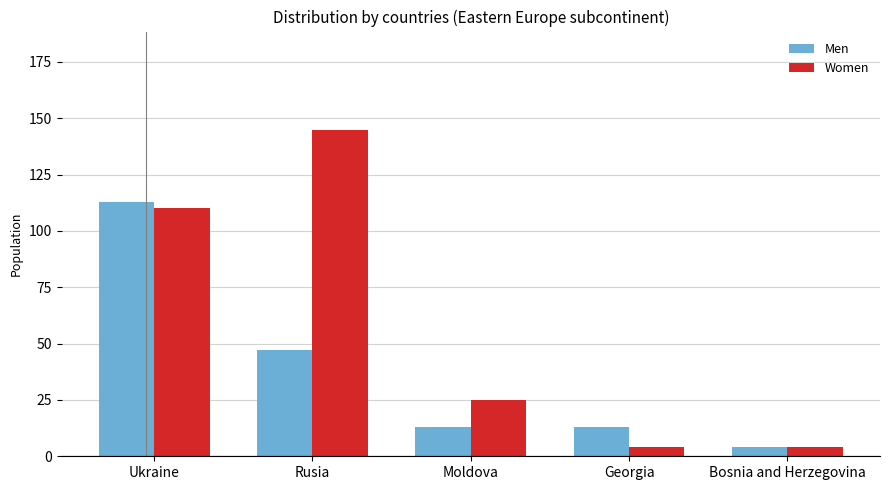

Reading left to right, extract all data points from this chart.

Men: 113	47	13	13	4
Women: 110	145	25	4	4